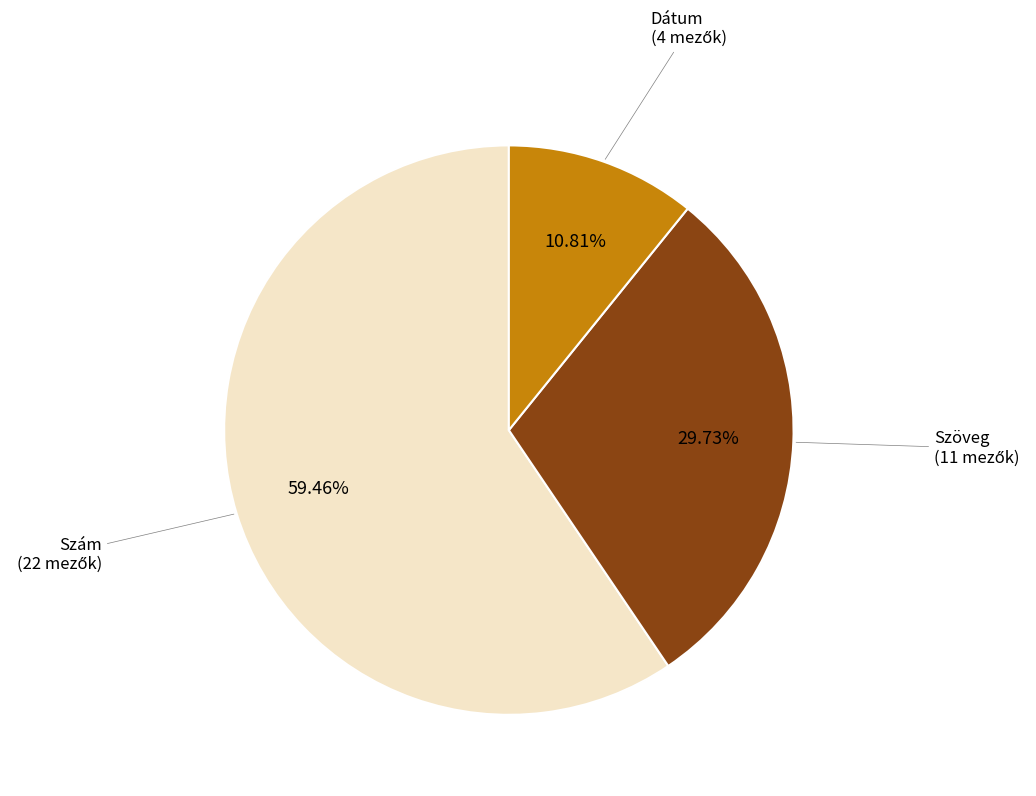

Which slice is the largest?

Szám